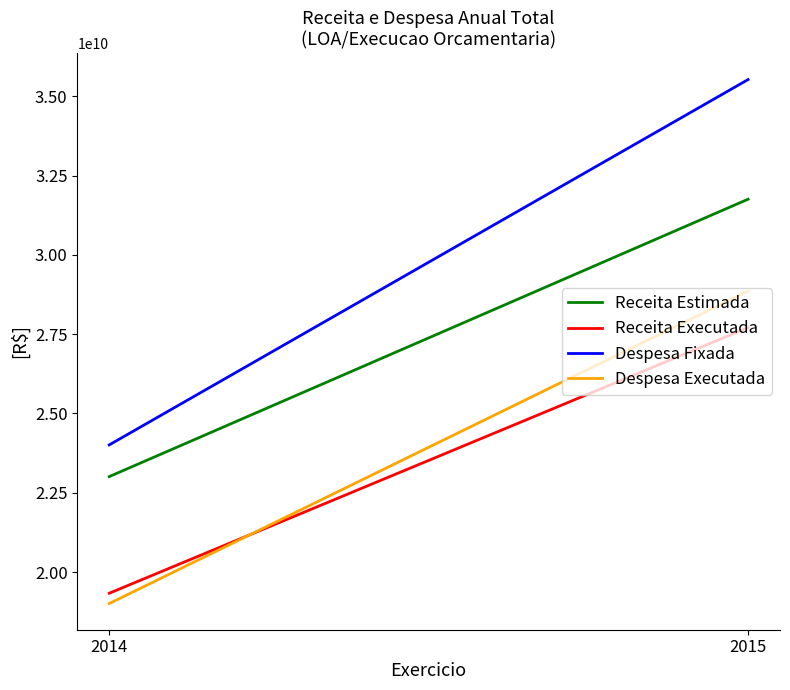

Which series has the widest spread of values?

Despesa Fixada